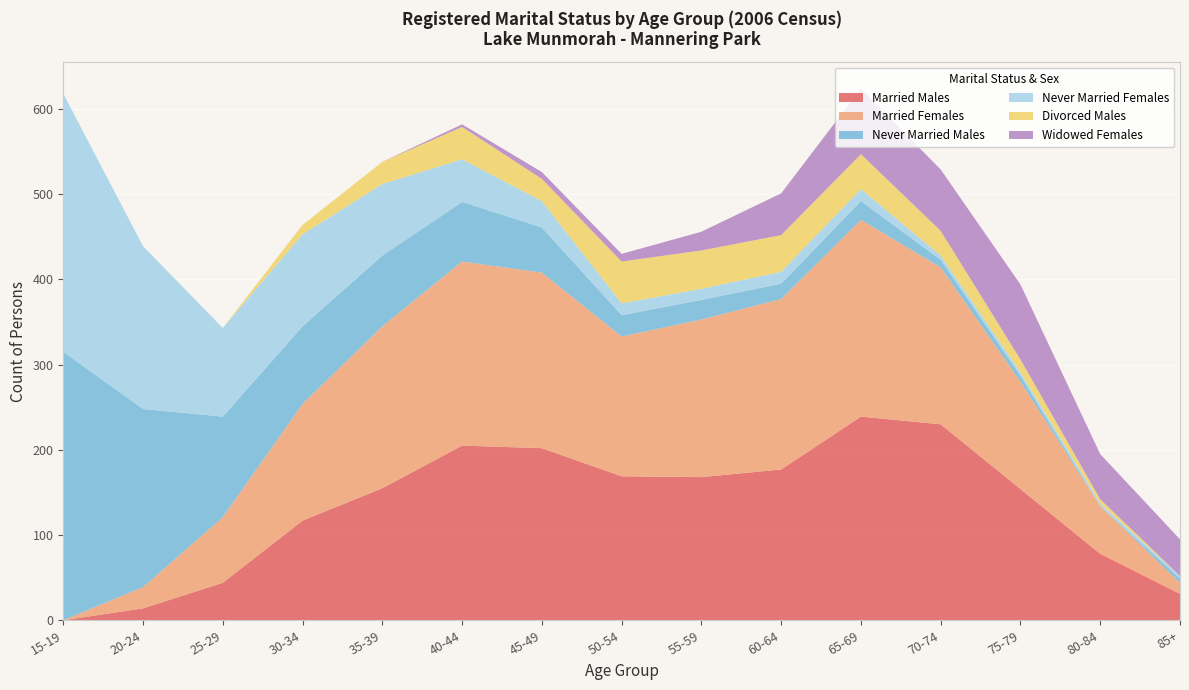

Reading left to right, extract all data points from this chart.

Married Males: 15-19=0	20-24=14	25-29=44	30-34=117	35-39=155	40-44=205	45-49=202	50-54=169	55-59=168	60-64=177	65-69=239	70-74=230	75-79=154	80-84=78	85+=31
Married Females: 15-19=0	20-24=25	25-29=77	30-34=137	35-39=190	40-44=216	45-49=206	50-54=164	55-59=185	60-64=200	65-69=231	70-74=184	75-79=126	80-84=56	85+=13
Never Married Males: 15-19=315	20-24=209	25-29=118	30-34=91	35-39=83	40-44=70	45-49=53	50-54=25	55-59=23	60-64=18	65-69=22	70-74=9	75-79=7	80-84=0	85+=5
Never Married Females: 15-19=303	20-24=191	25-29=104	30-34=108	35-39=84	40-44=50	45-49=31	50-54=14	55-59=13	60-64=14	65-69=14	70-74=5	75-79=4	80-84=3	85+=3
Divorced Males: 15-19=0	20-24=0	25-29=0	30-34=11	35-39=26	40-44=38	45-49=26	50-54=49	55-59=45	60-64=43	65-69=41	70-74=29	75-79=15	80-84=5	85+=0
Widowed Females: 15-19=0	20-24=0	25-29=0	30-34=0	35-39=0	40-44=3	45-49=8	50-54=9	55-59=22	60-64=49	65-69=77	70-74=72	75-79=88	80-84=53	85+=43